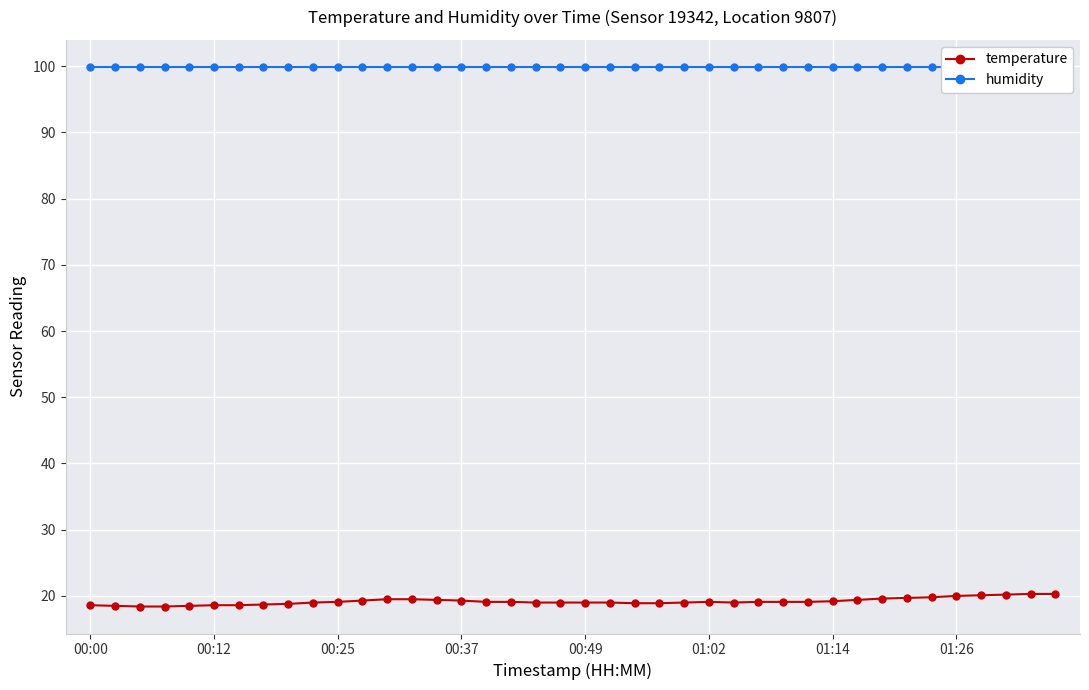

The temperature series shows 19.3 at 00:37. True or false?

True